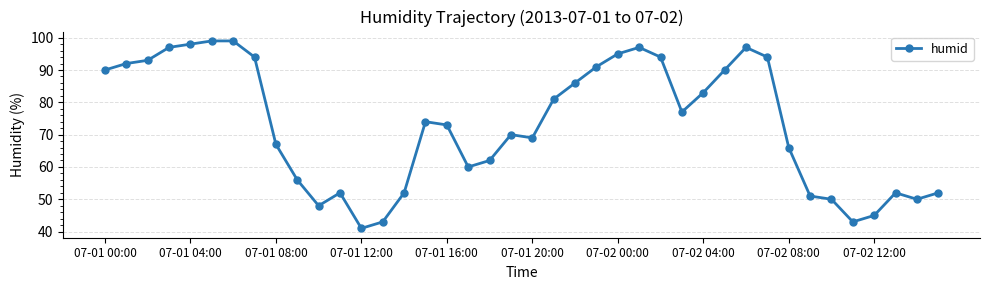

How many values are below 74?

20